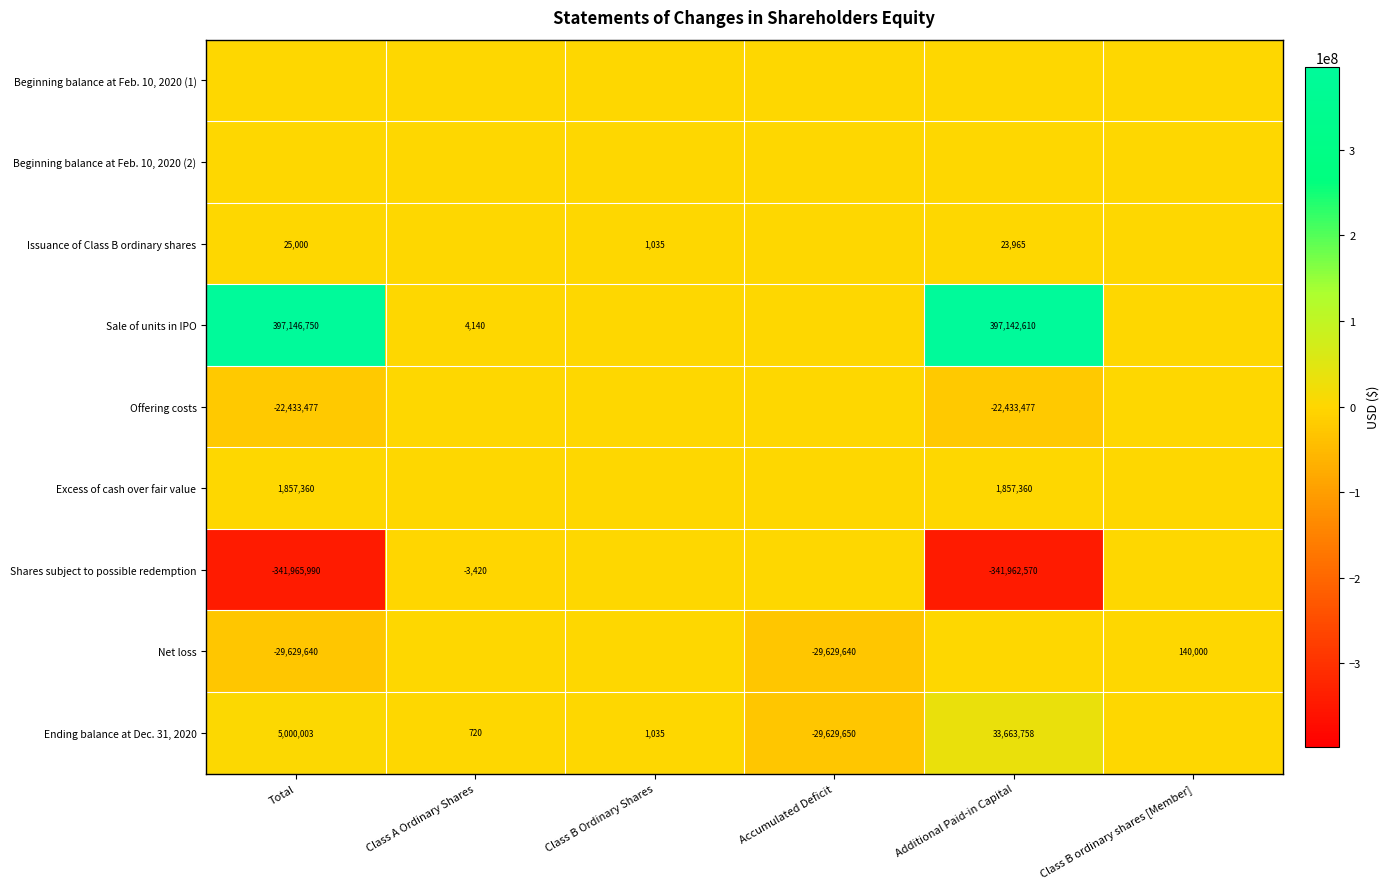

Count the number of categories in the chart.

6